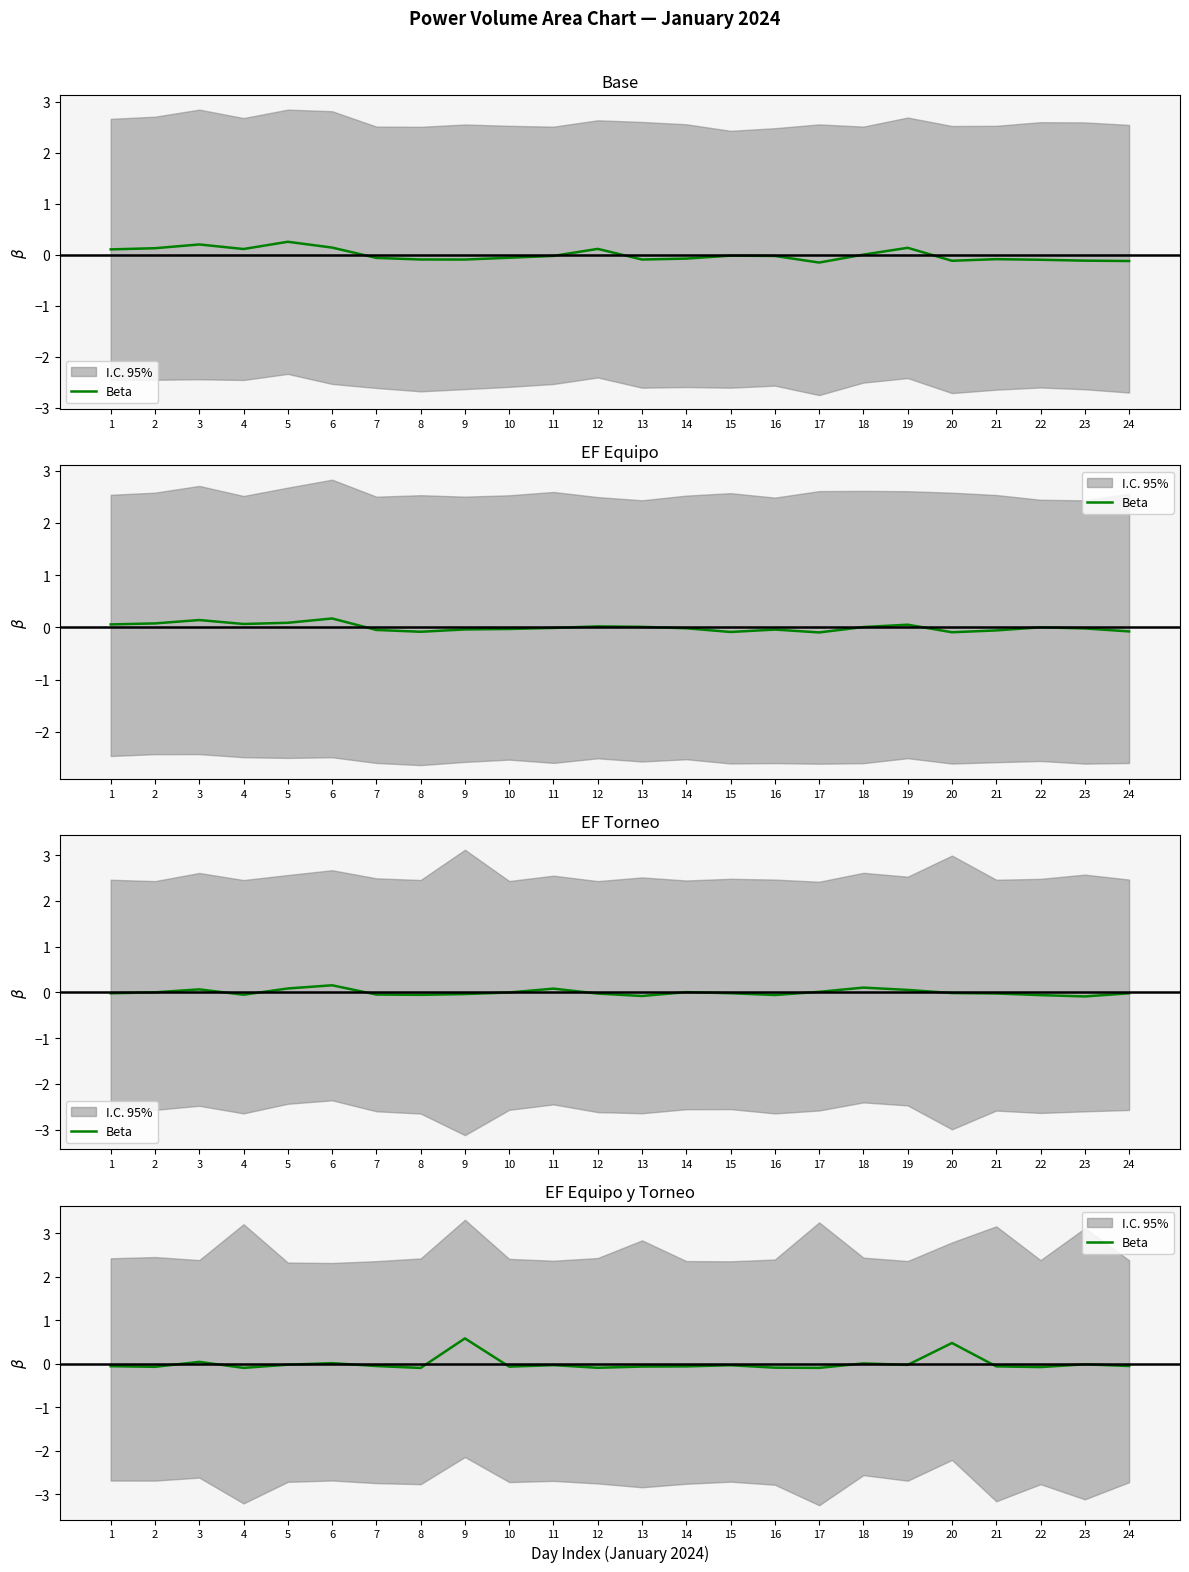

How many lines are shown in the chart?

1